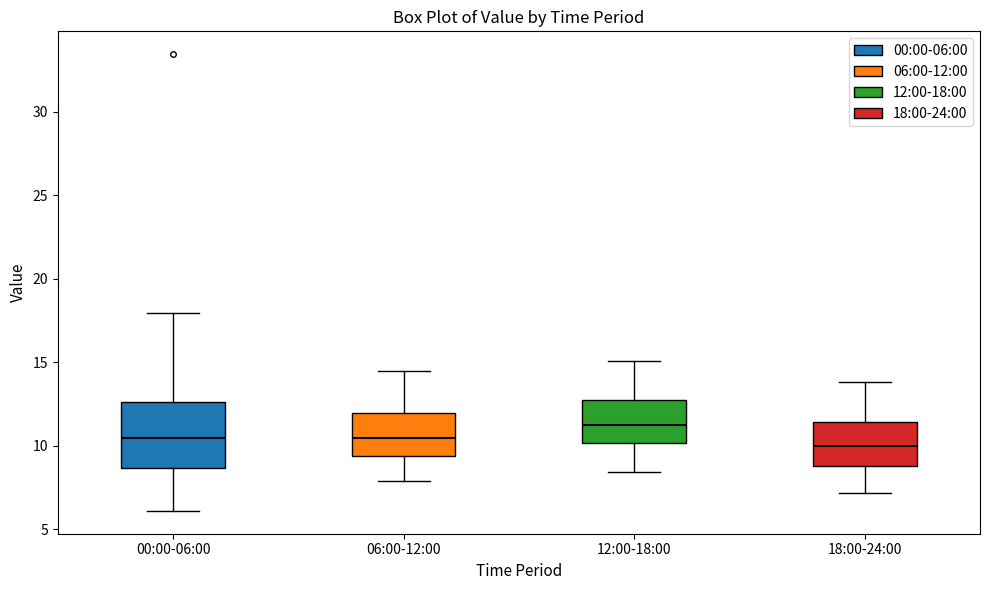

Where does the upper whisker of the box for 06:00-12:00 end on the y-axis? The values are not printed on the chart, so give them approximately, as read against the axis.

14.5